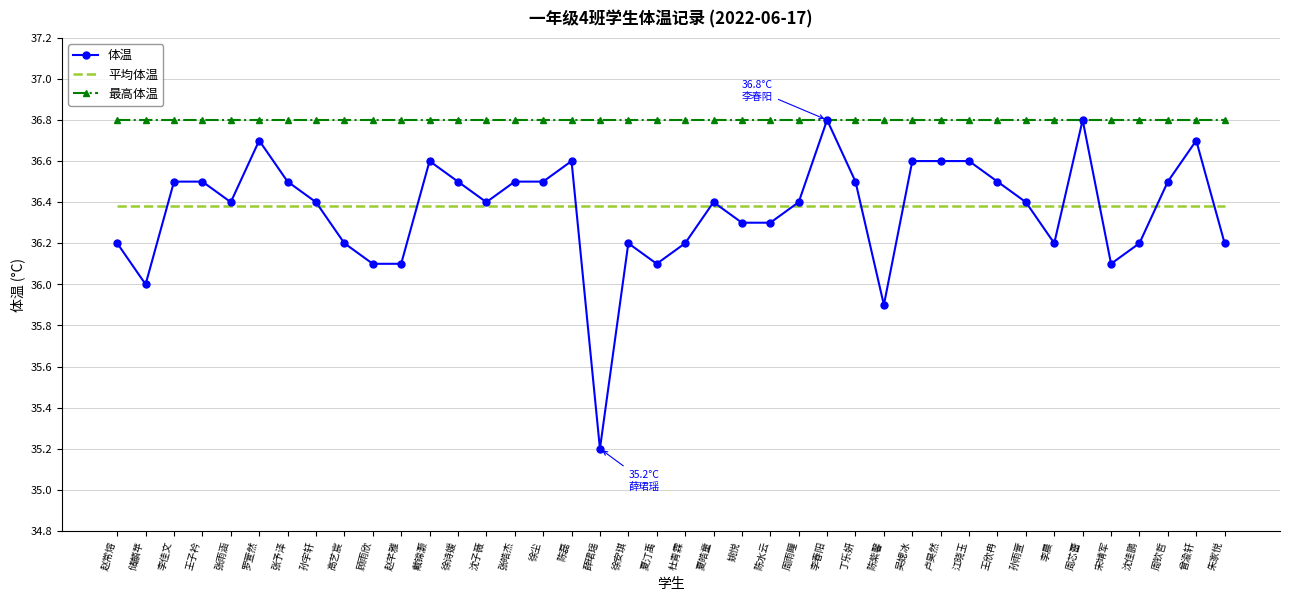

At 罗萱然, list the series in order from smallest to largest.

平均体温, 体温, 最高体温